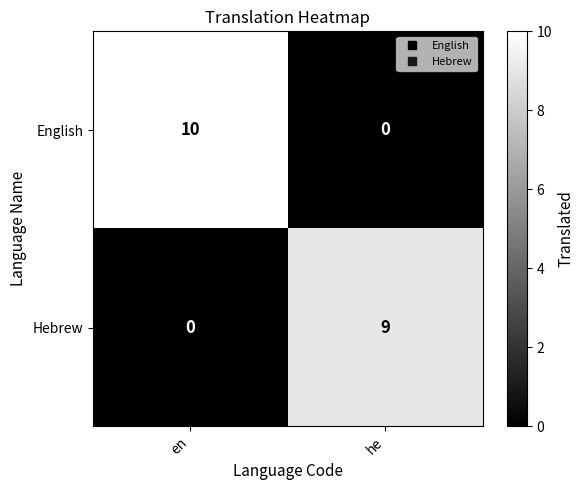

What is the difference between the highest and lowest values at en?

10